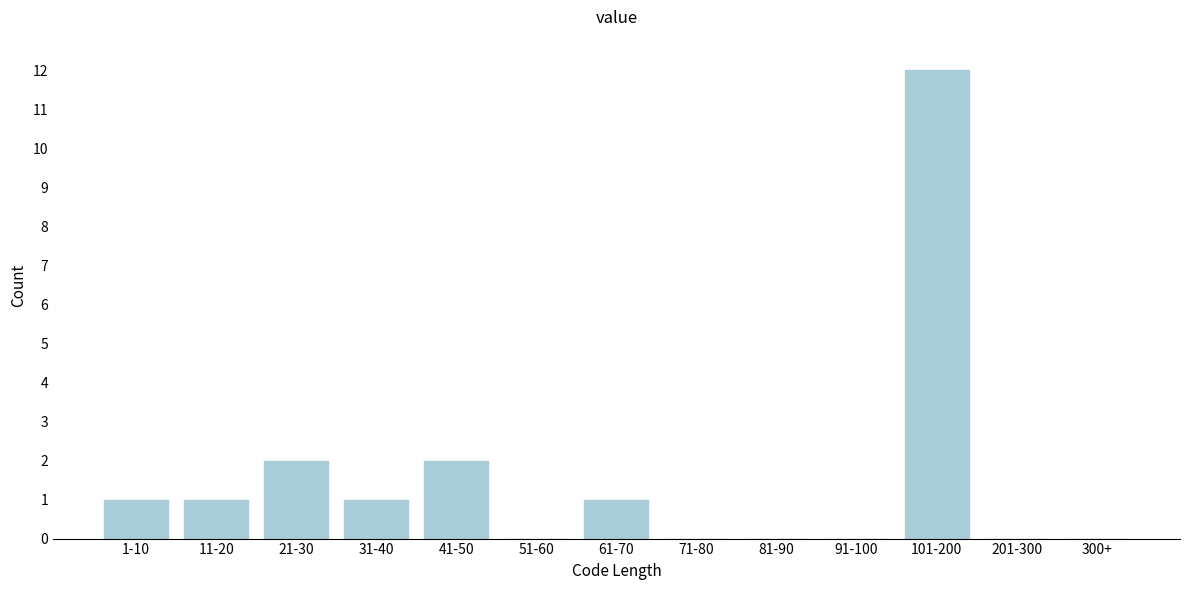

Reading left to right, what are all the values shown in this chart?

1-10=1	11-20=1	21-30=2	31-40=1	41-50=2	51-60=0	61-70=1	71-80=0	81-90=0	91-100=0	101-200=12	201-300=0	300+=0